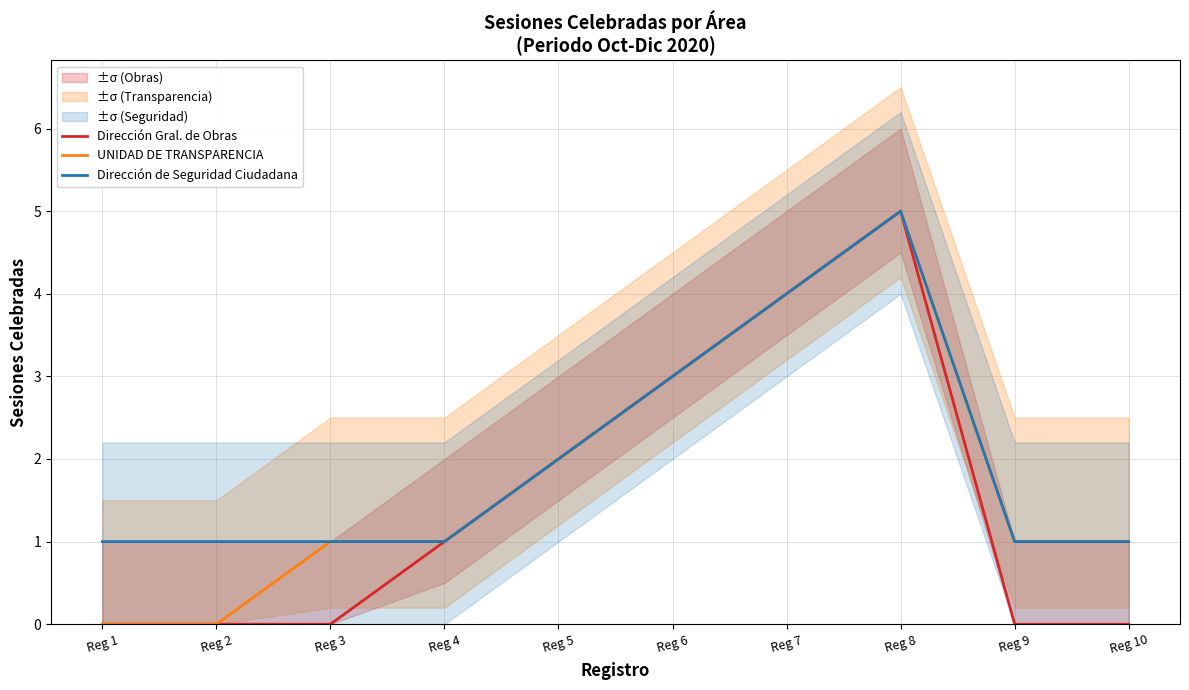

What is the value of the Dirección de Seguridad Ciudadana point at the 7th from the left?

4